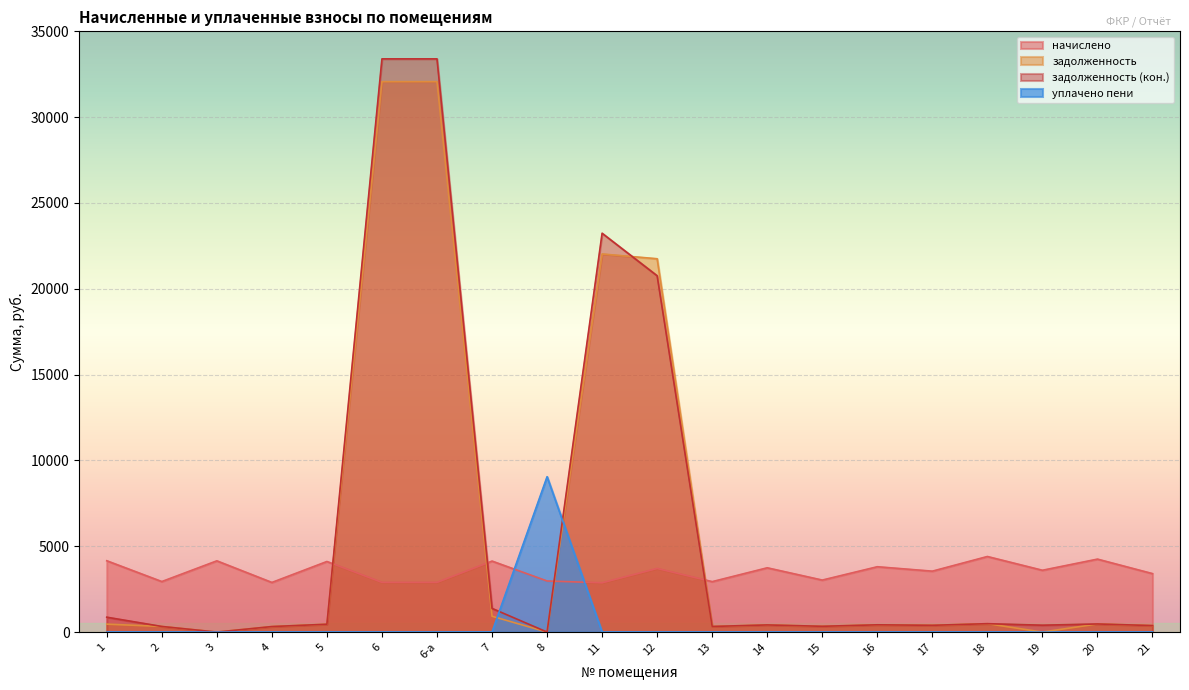

What is the sum of all задолженность (кон.) values?

117774.3